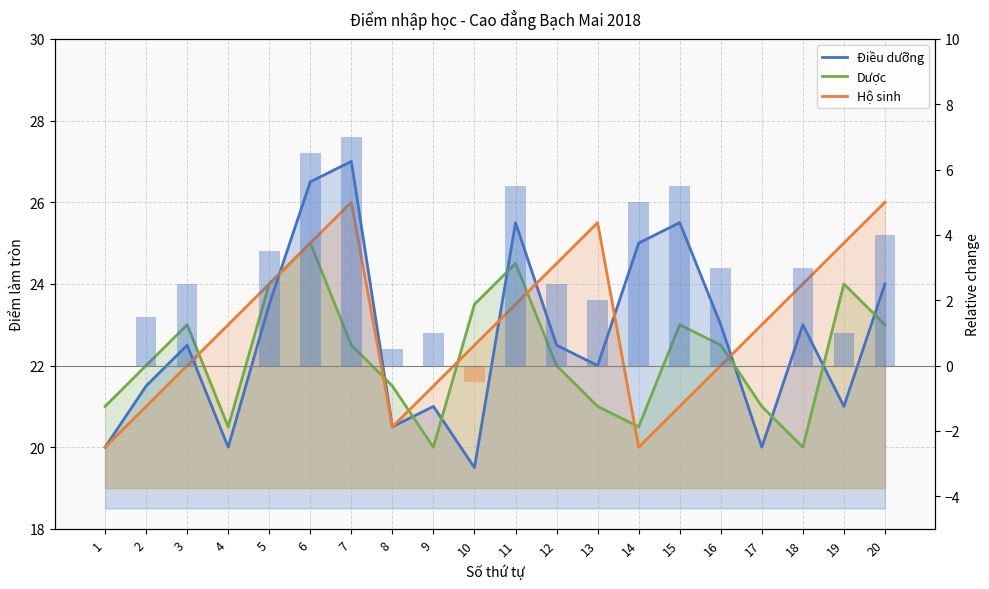

What is the value of the Dược bar at the 5th from the left?

24.0